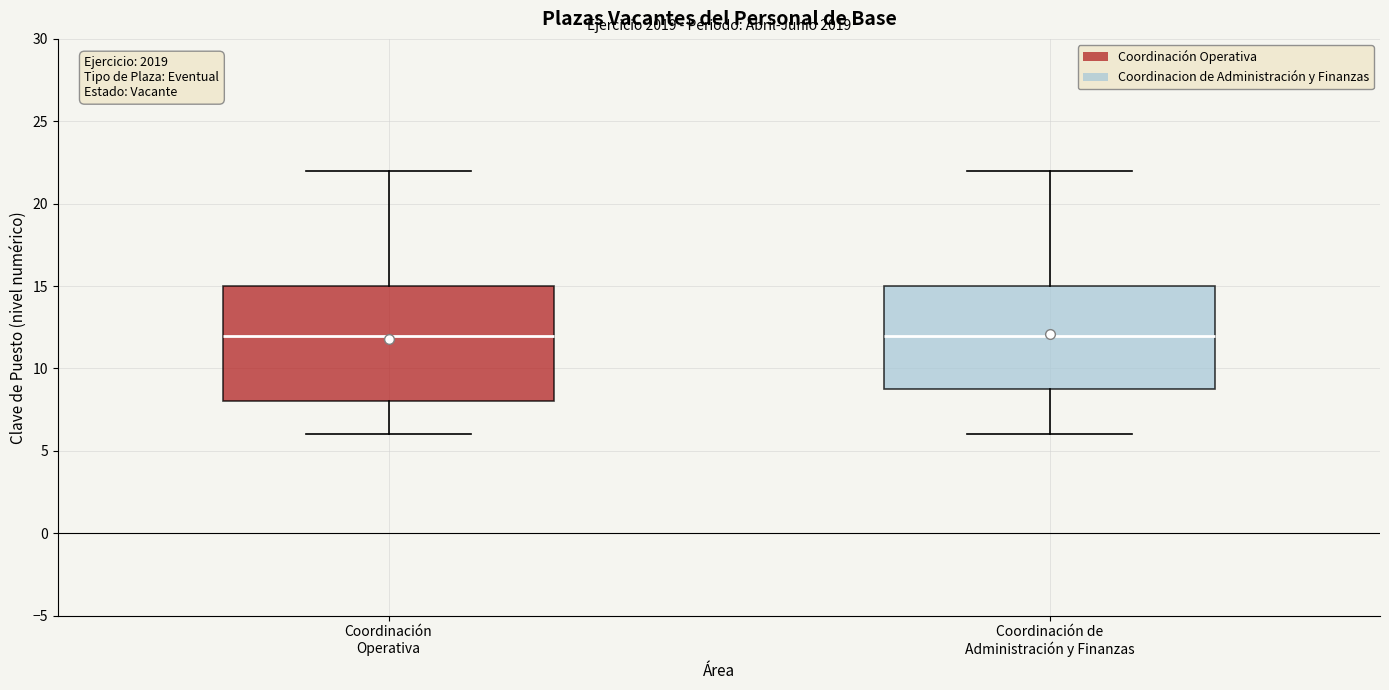

Where does the upper whisker of the box for Coordinación de Administración y Finanzas end on the y-axis? The values are not printed on the chart, so give them approximately, as read against the axis.

22